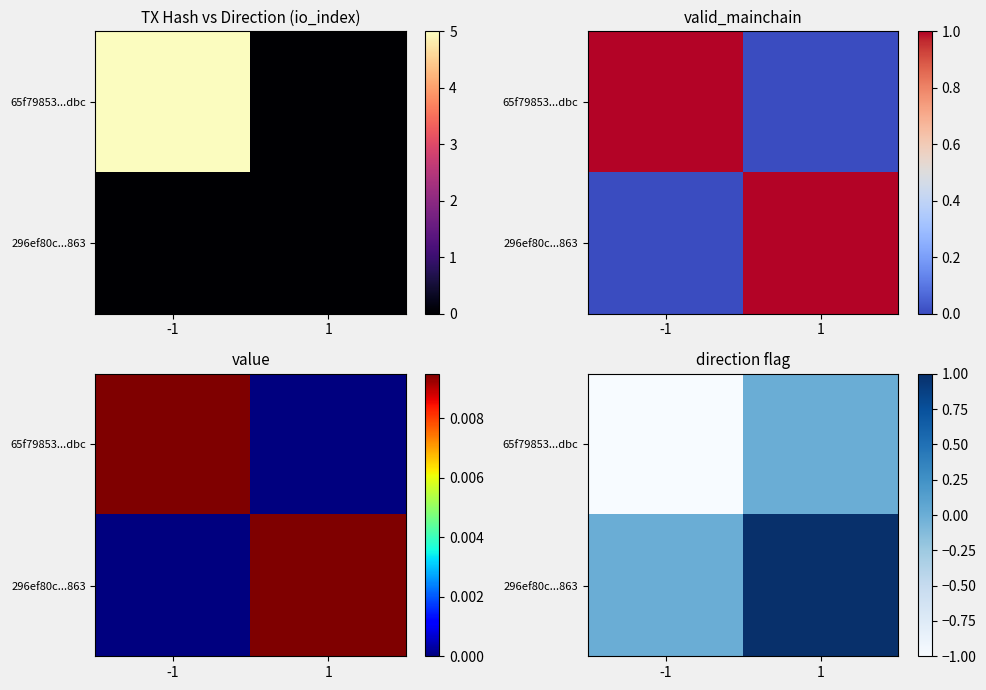

Which category has the highest value across all series?

1